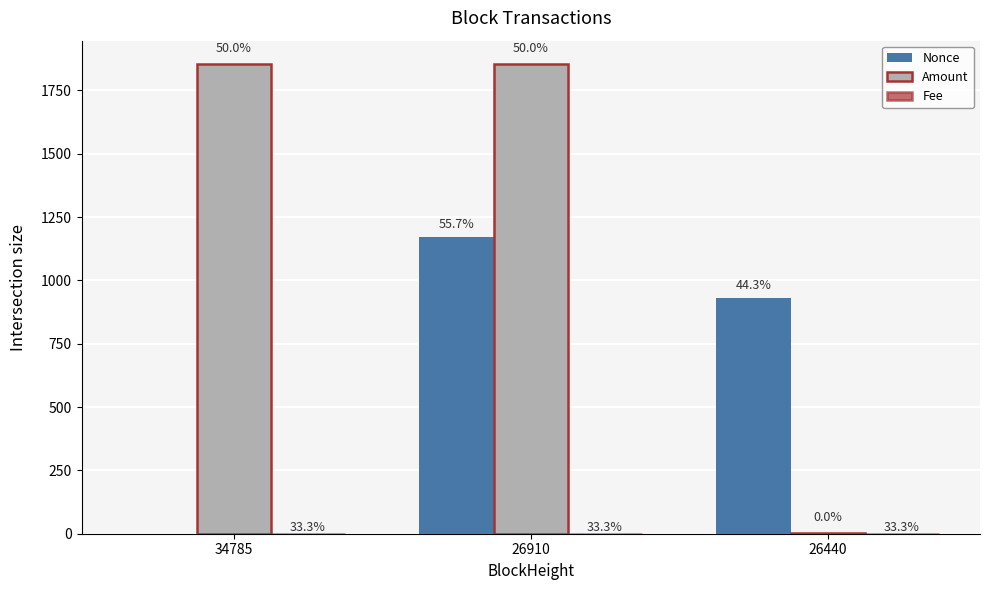

Which series has the largest range (max minus min)?

Amount